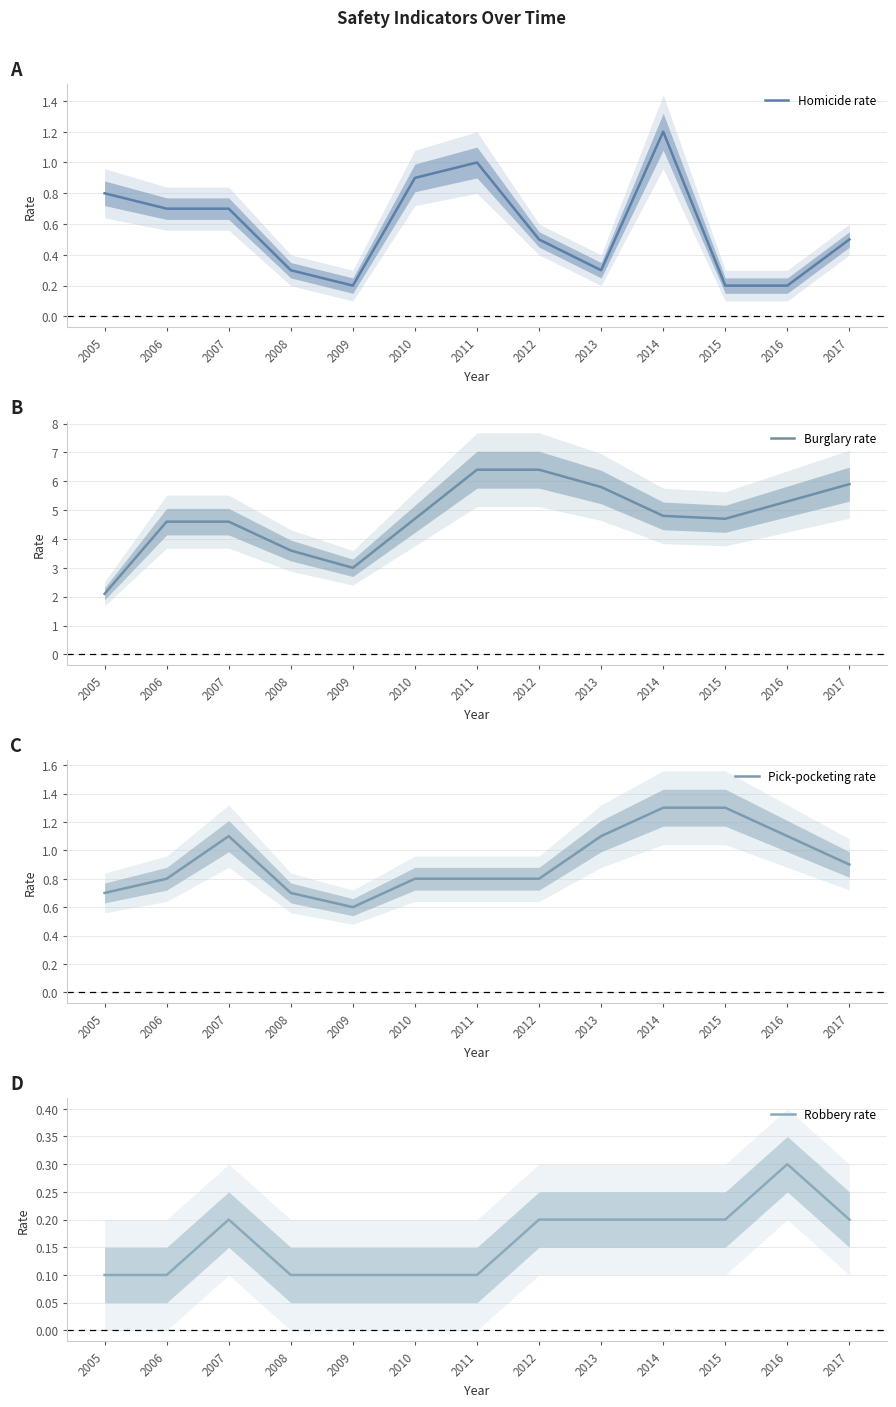

What is the sum of the Homicide rate values at 2015 and 2005?

1.0